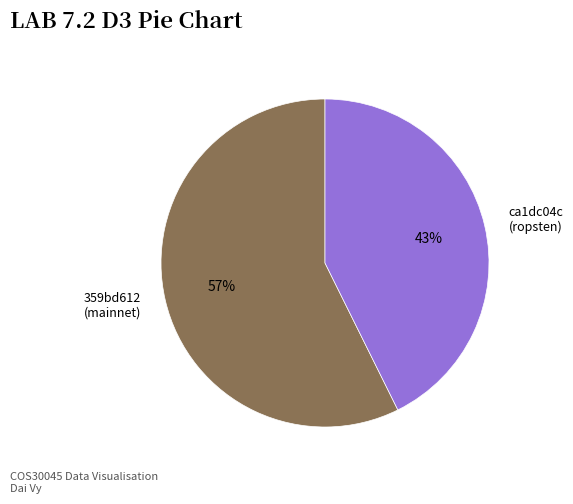

Do ca1dc04c (ropsten) and 359bd612 (mainnet) together represent more than half of the pie?

Yes